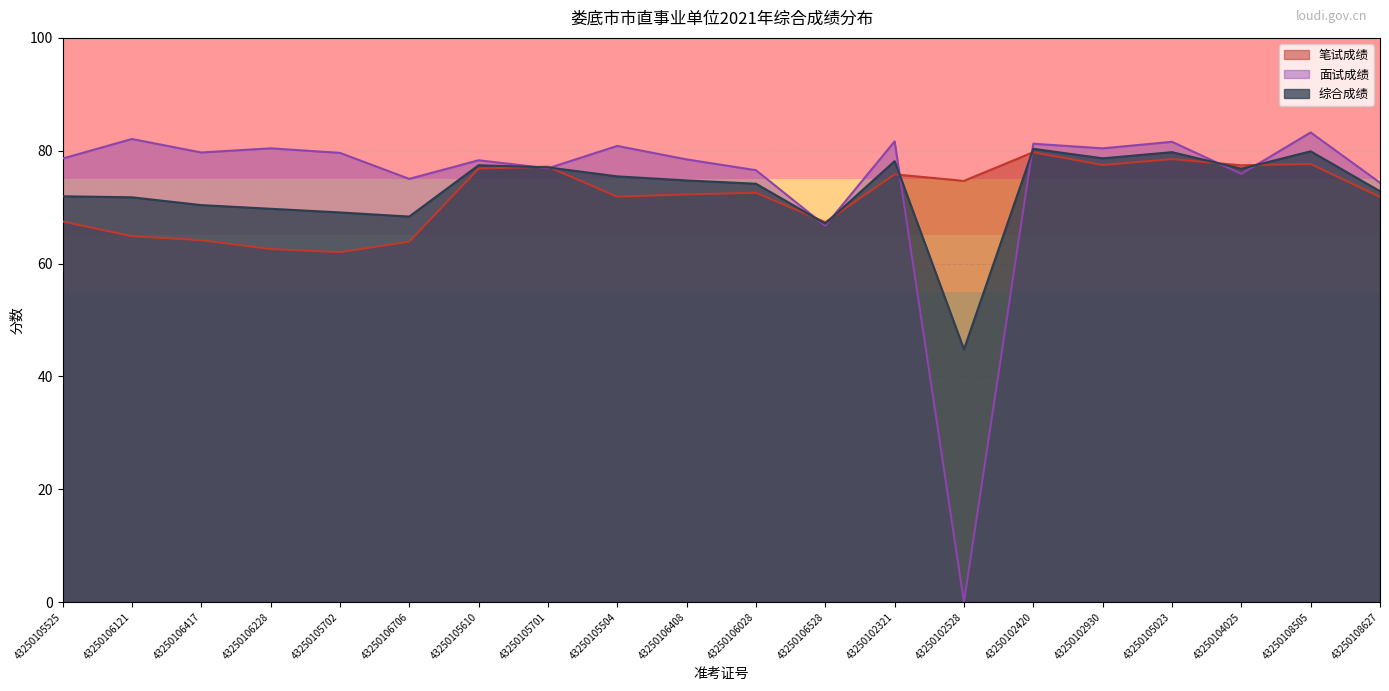

The 综合成绩 series shows 67.1 at 43250106528. True or false?

True